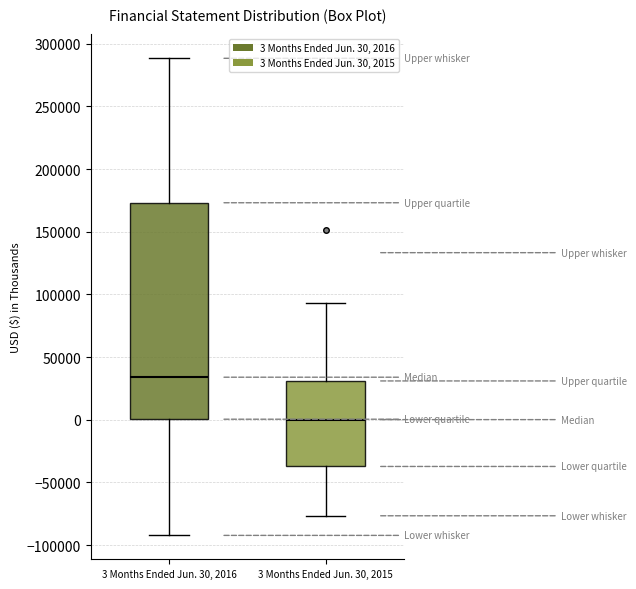

Where does the upper whisker of the box for 3 Months Ended Jun. 30, 2016 end on the y-axis? The values are not printed on the chart, so give them approximately, as read against the axis.

290000